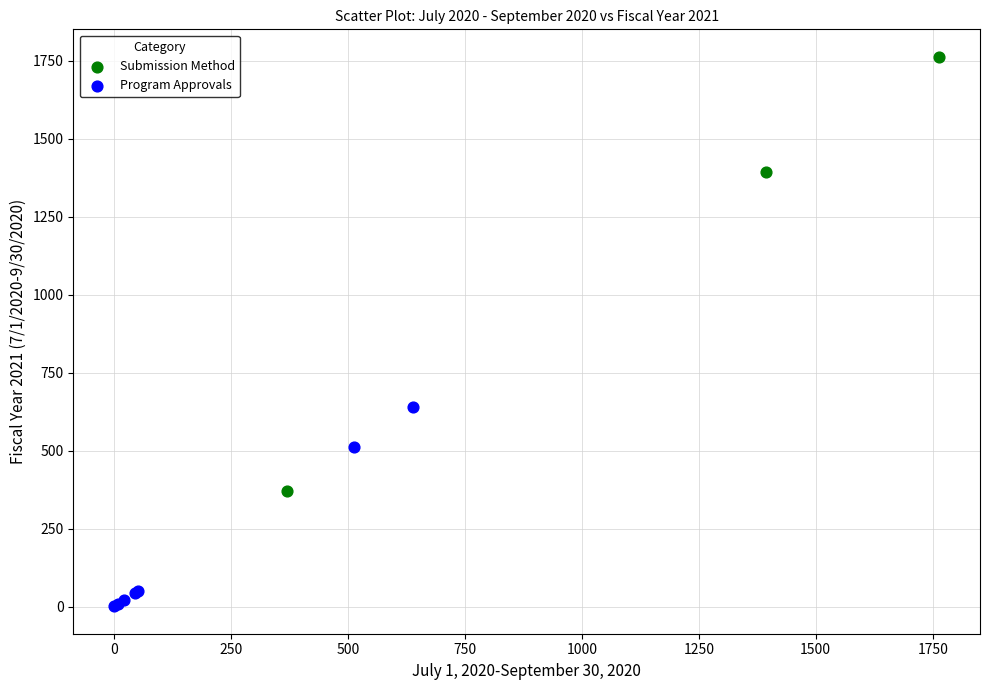

Which series has the widest spread of Y values?

Submission Method